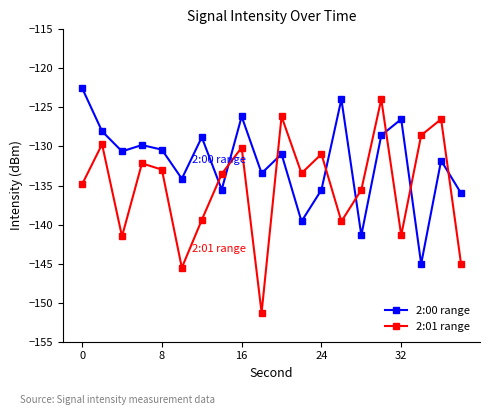

After their last crossing, which series has the higher values: 2:00 range or 2:01 range?

2:00 range